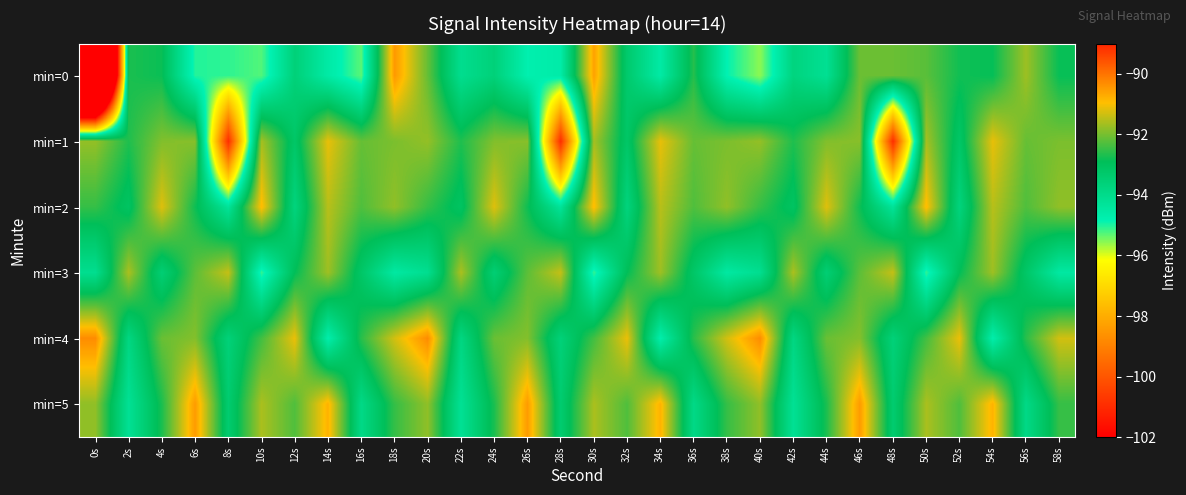

At which category does the chart reach its peak across all series?

0s